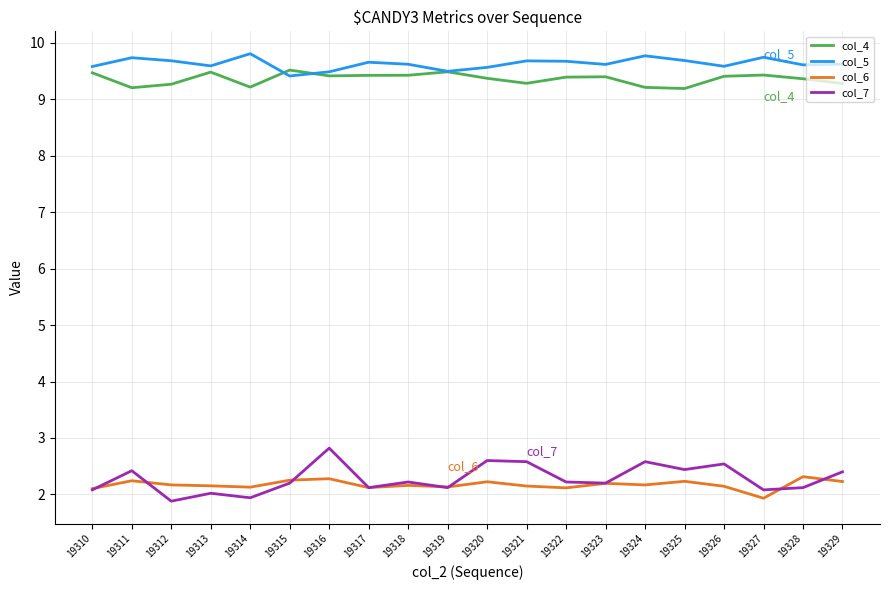

Which series has the widest spread of values?

col_7